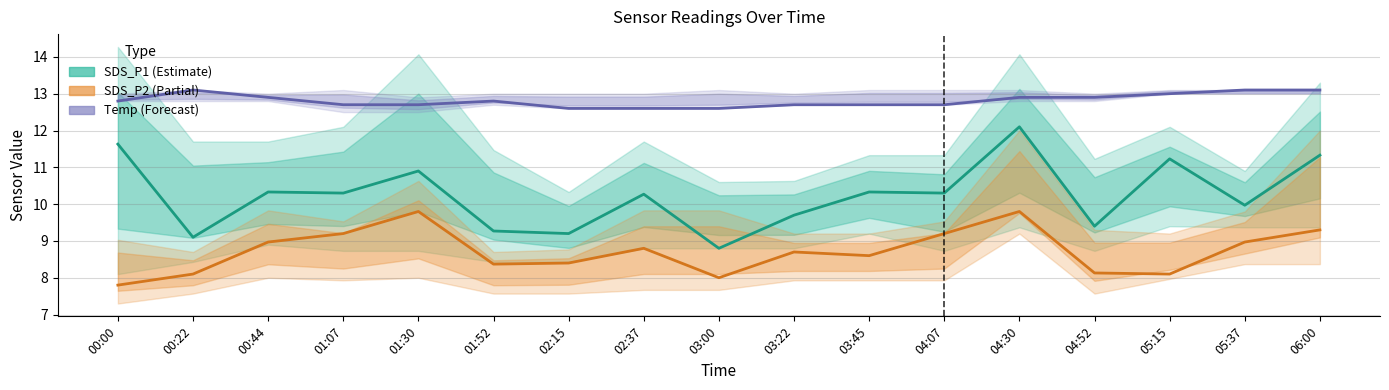

How many values in the SDS_P2 (Partial) series exceed 8?

15